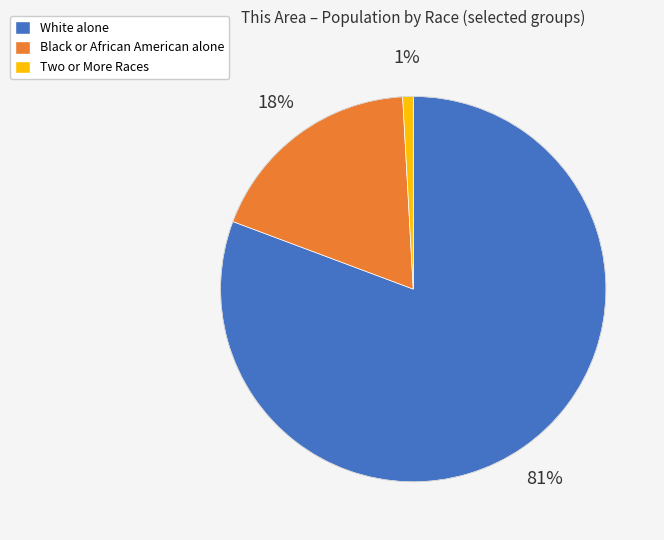

What percentage is the Two or More Races slice, to the nearest percent?

1%